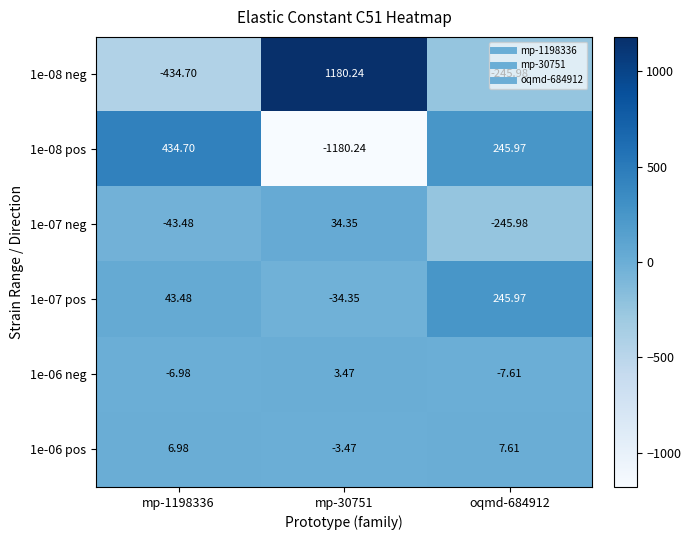

How many series are shown in this chart?

6